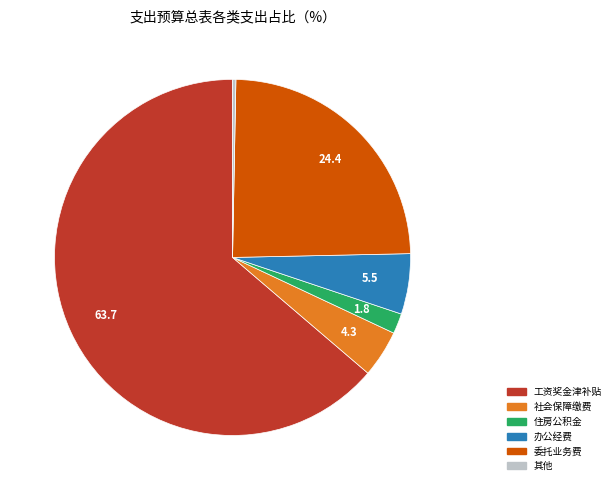

Which slice represents more than half of the pie?

工资奖金津补贴